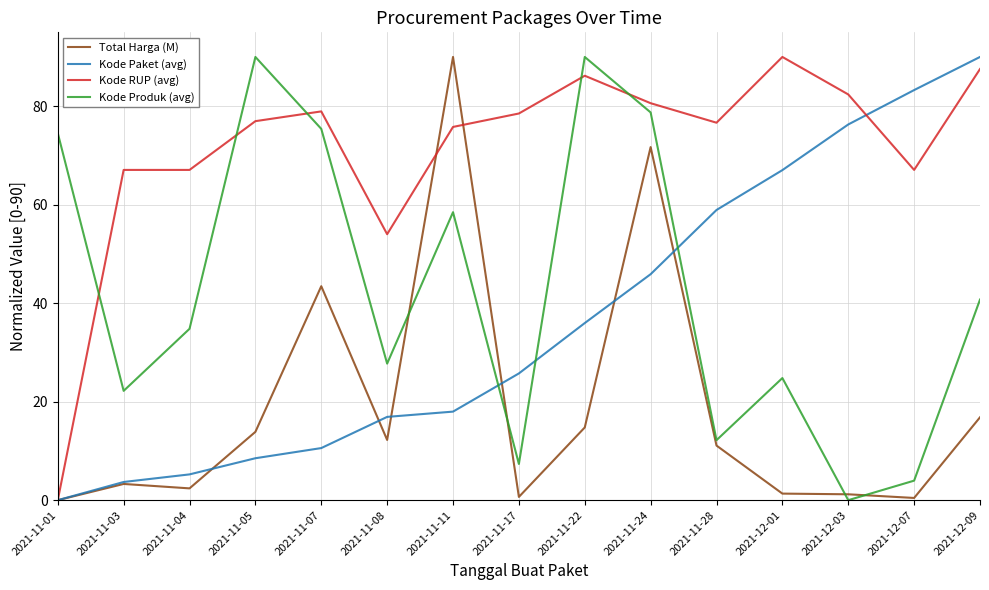

What is the total value across all series at 2021-11-07?

208.4